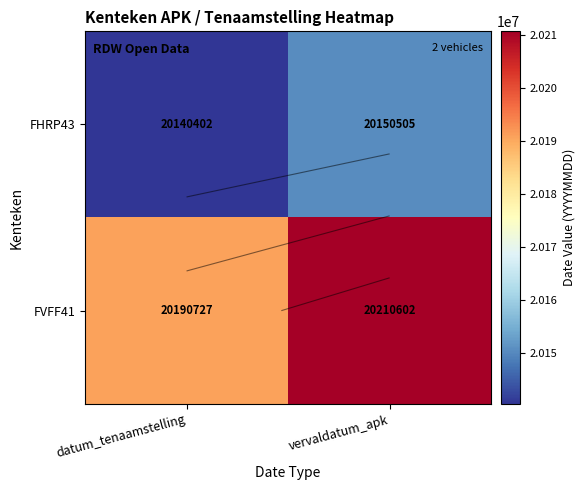

What is the total value across all series at vervaldatum_apk?

40361107